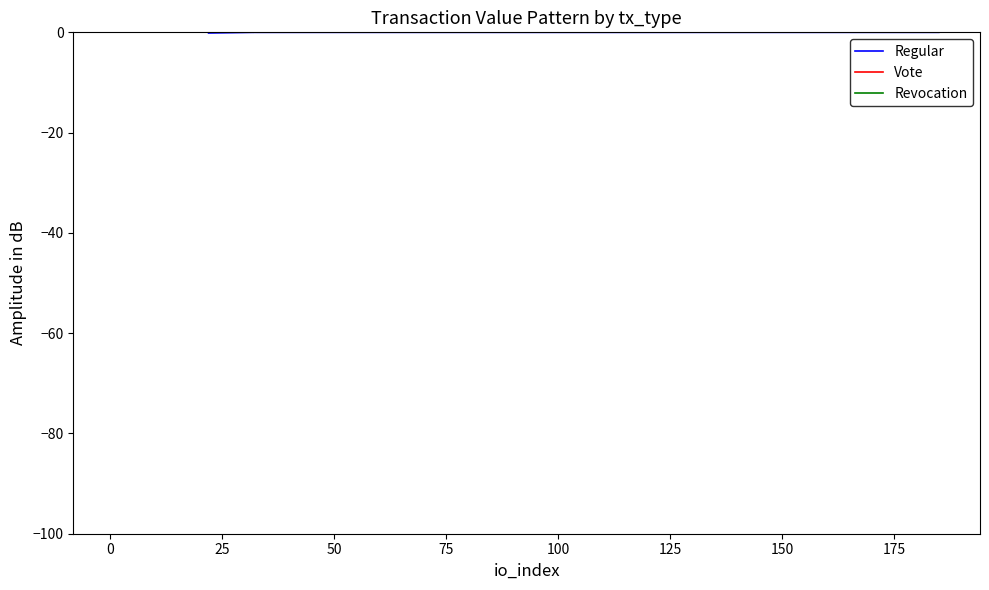

True or false: Vote and Revocation intersect in this chart.

False